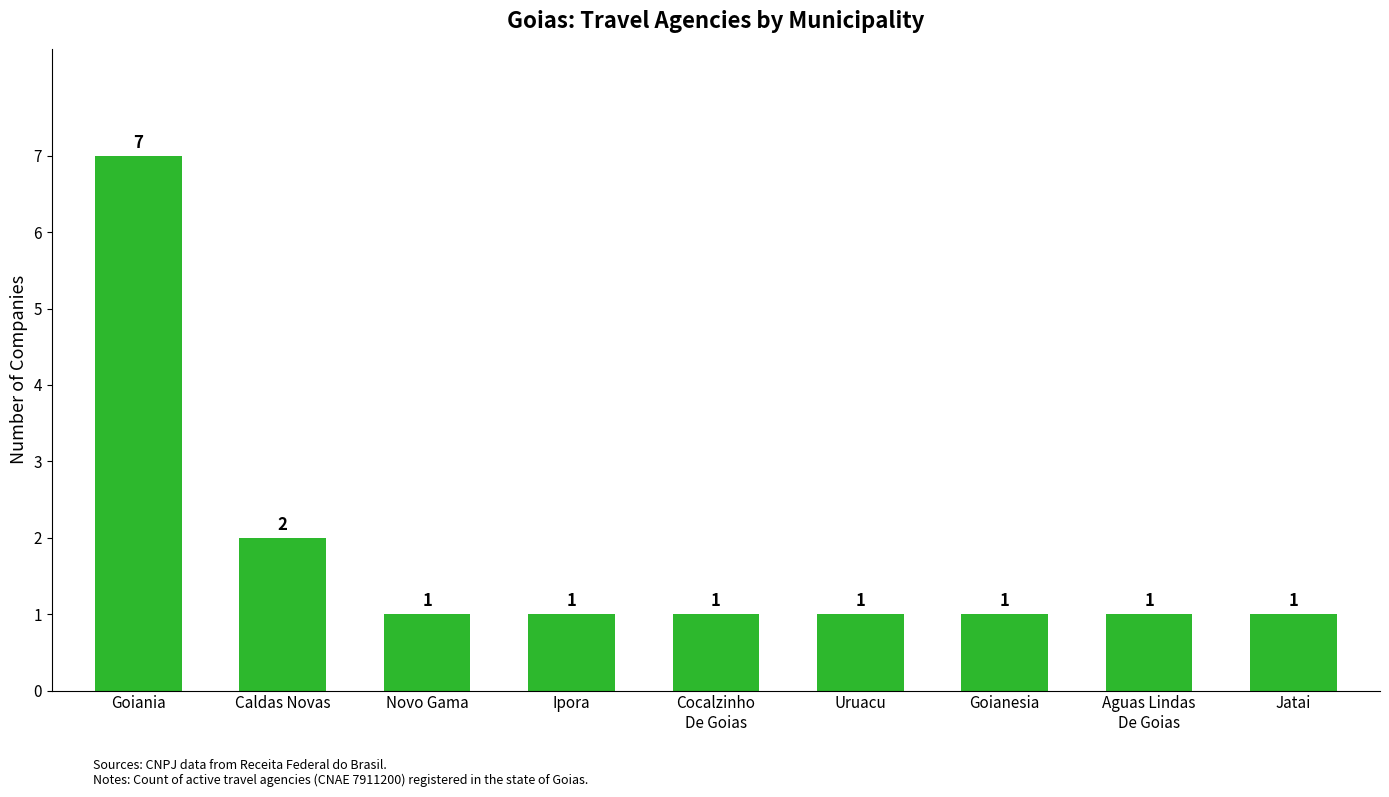

What is the maximum value shown in the chart?

7